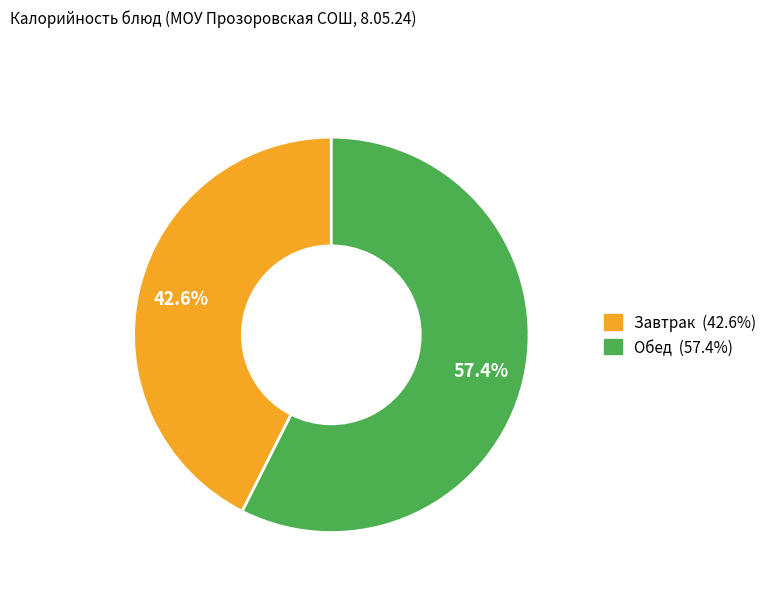

Does any single category account for the majority?

Yes